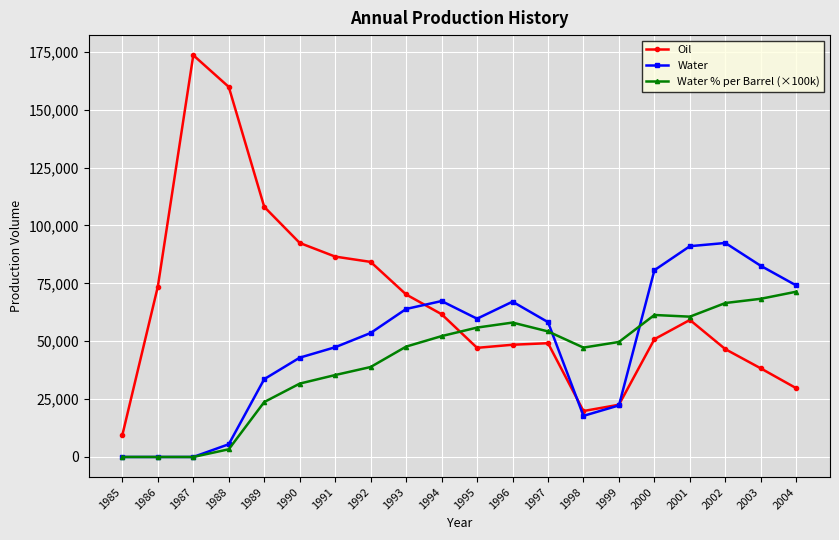

What is the difference between the highest and lowest values at 1999?

27404.0